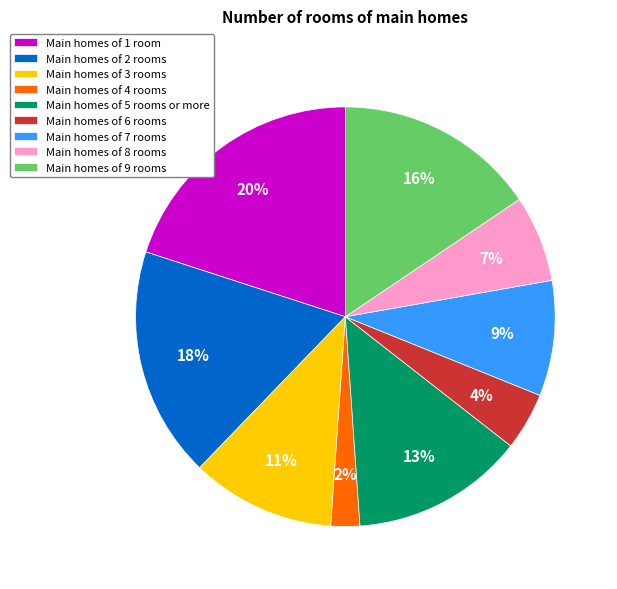

How many segments does this pie chart have?

9